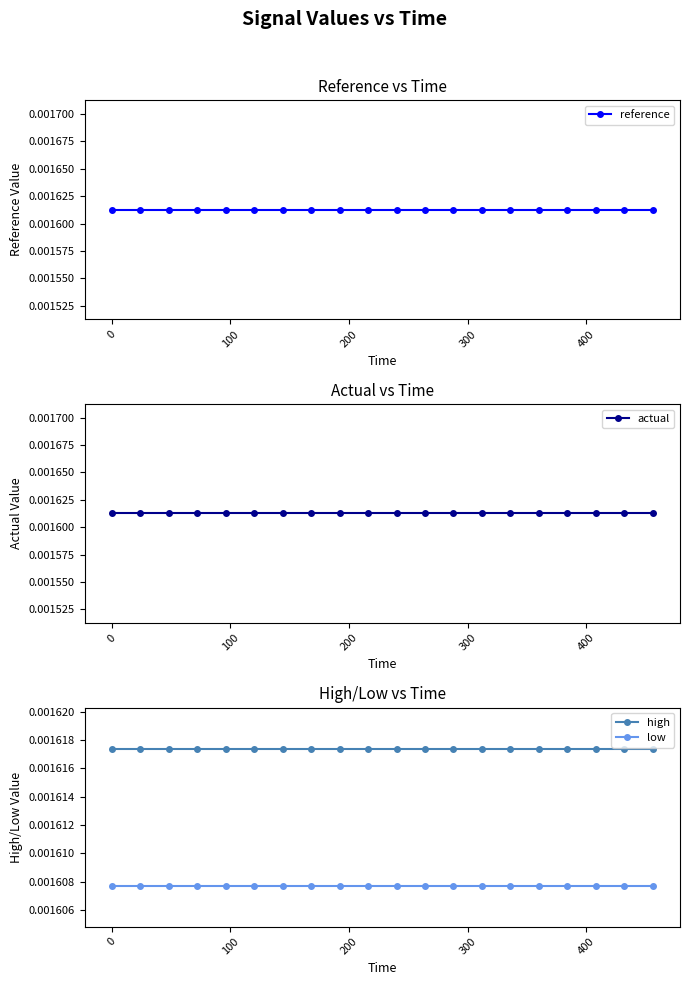

True or false: high and low intersect in this chart.

False